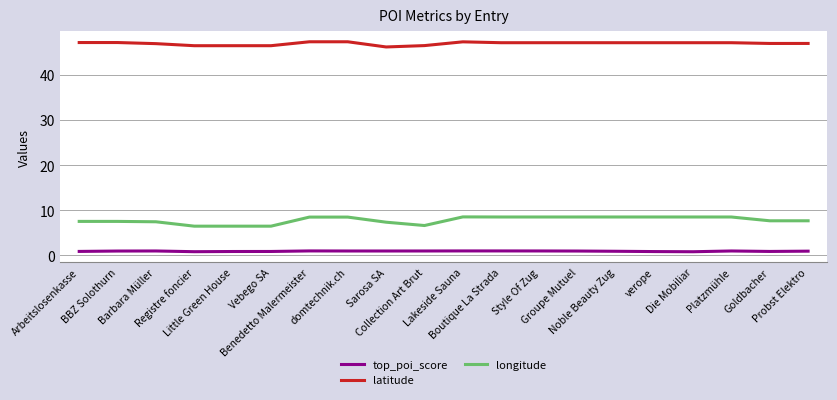

What is the average value of the top_poi_score series?

0.9